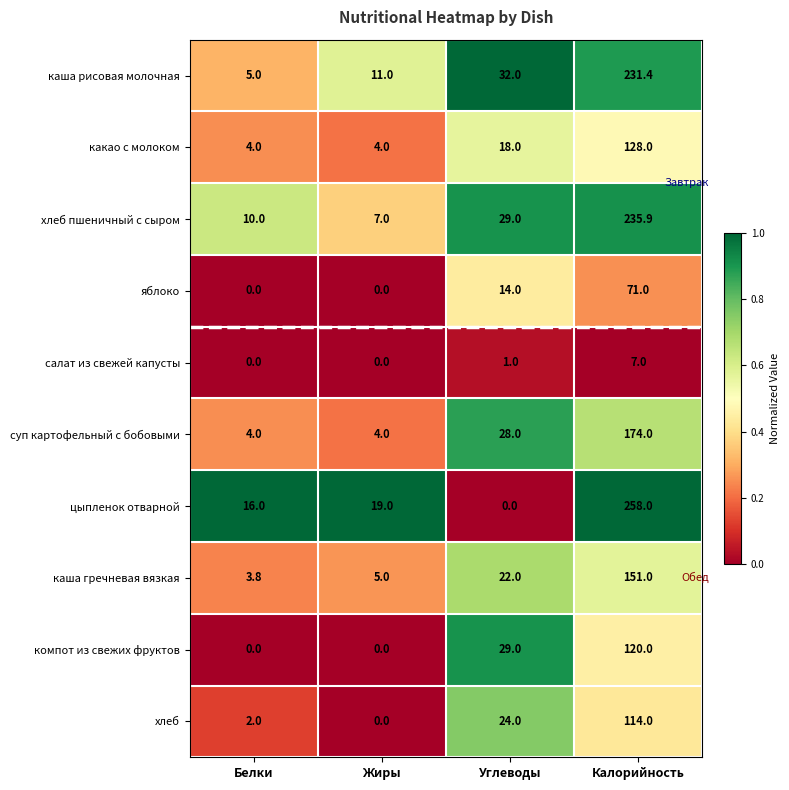

The каша гречневая вязкая series shows 5.4 at Белки. True or false?

False